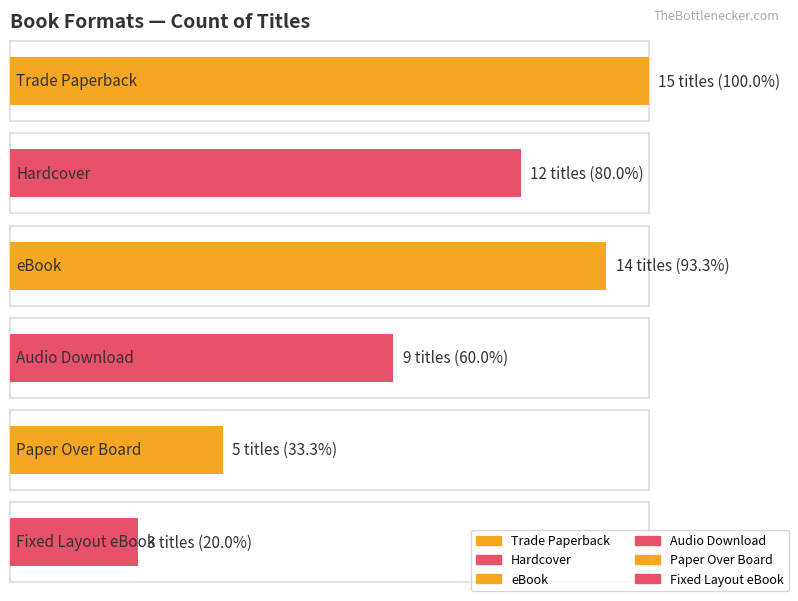

What value does the data have at Trade Paperback, to the nearest 10?

20